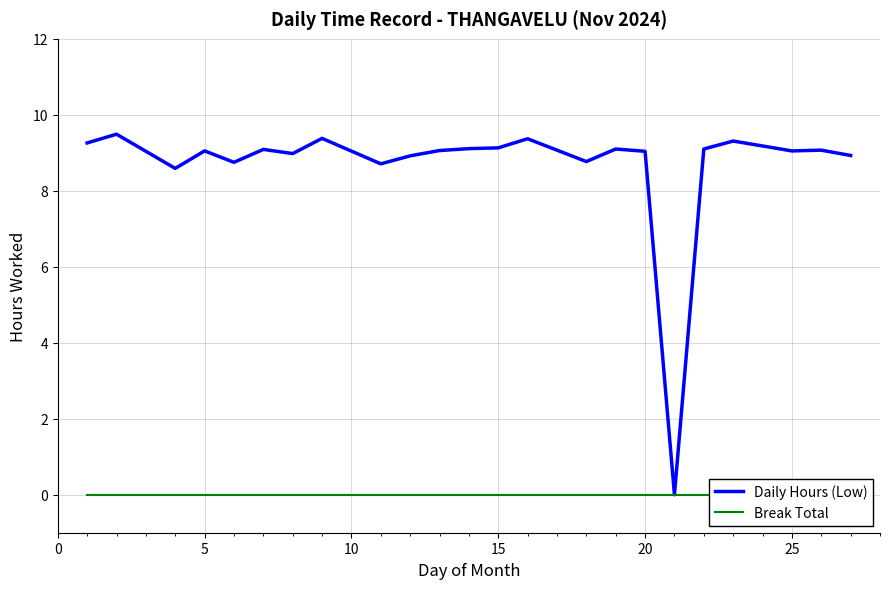

The Daily Hours (Low) series shows 13.1 at 25. True or false?

False